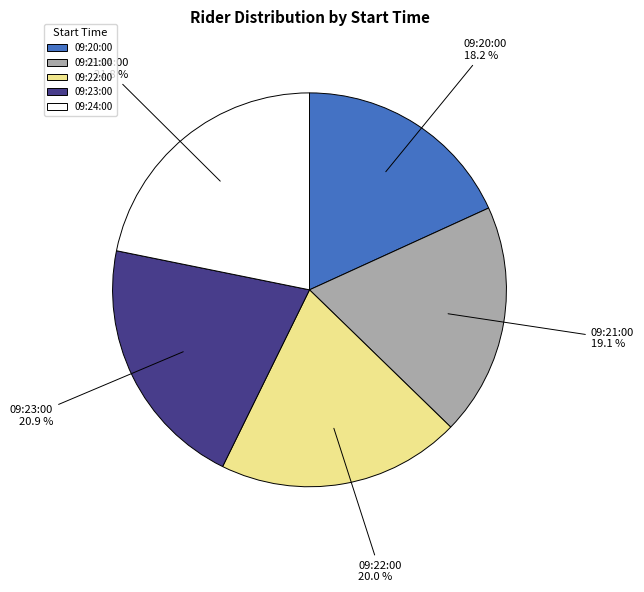

Which slice is the smallest?

09:20:00